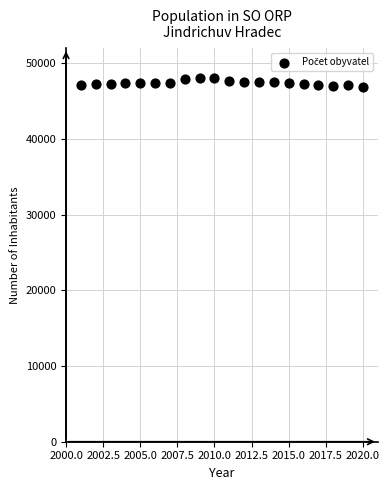

What is the range of X values (max minus min)?

19